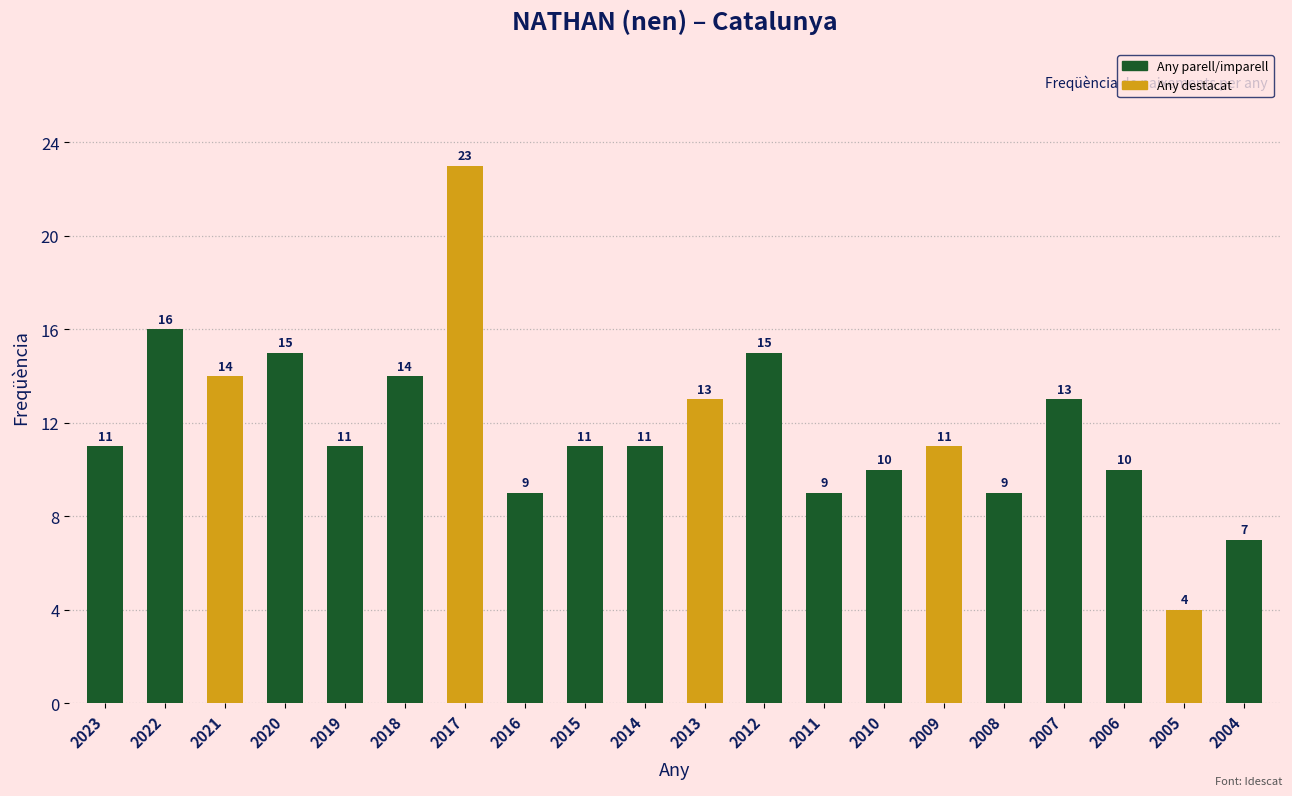

How many data points are less than 11?

7